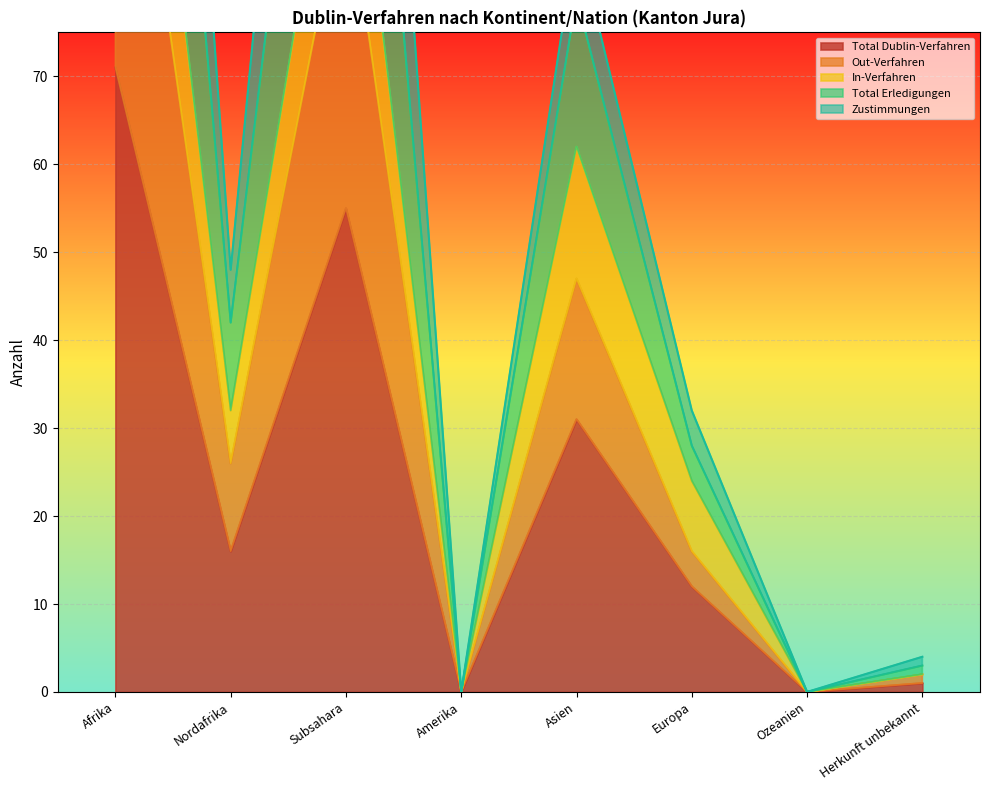

What is the approximate value of Total Dublin-Verfahren at Europa, to the nearest 10?

10